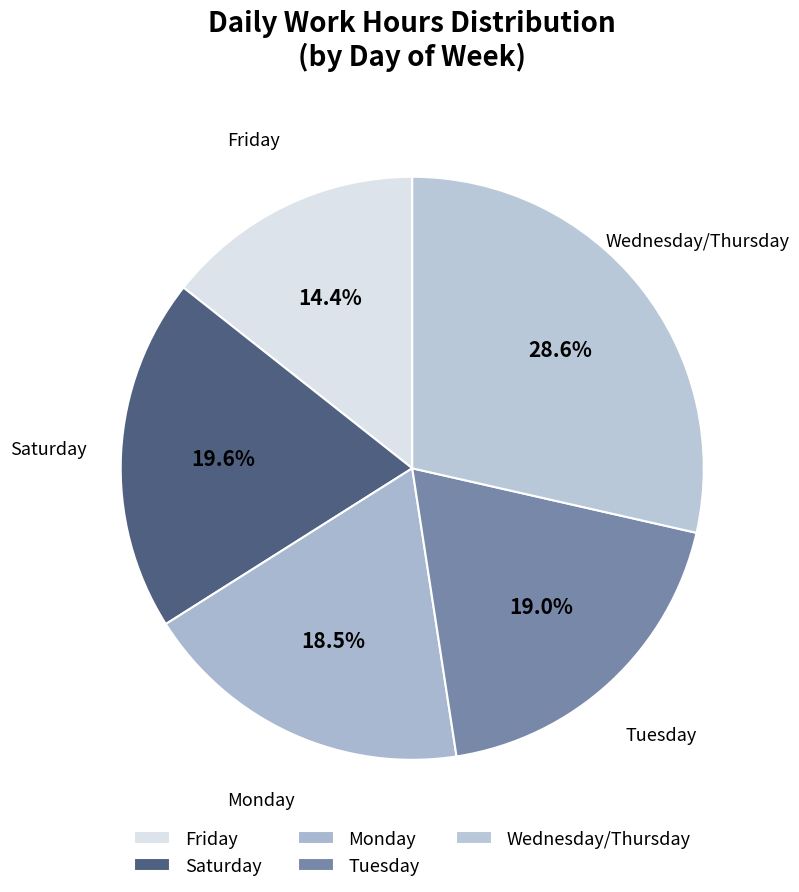

Count the number of slices in the pie.

5